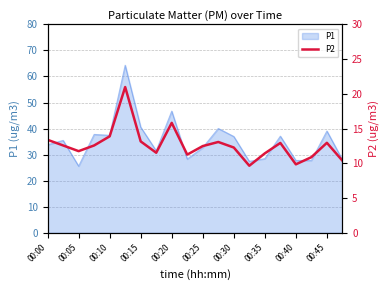

What value does the data have at 15?

12.9